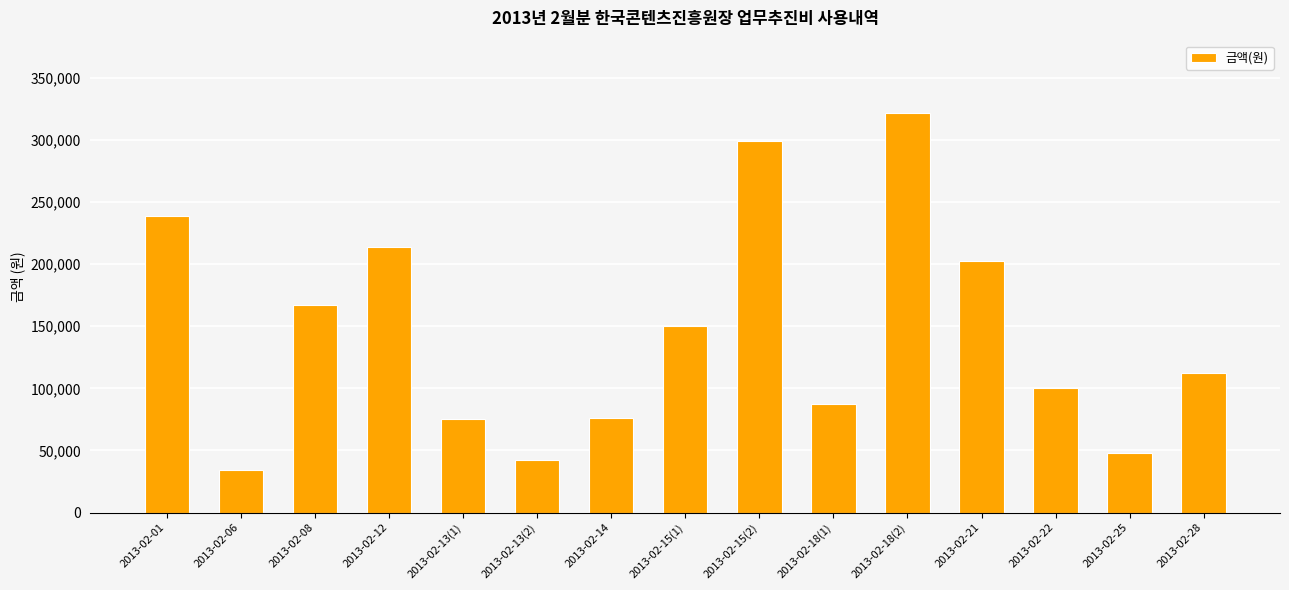

At which category does the chart reach its minimum across all series?

2013-02-06